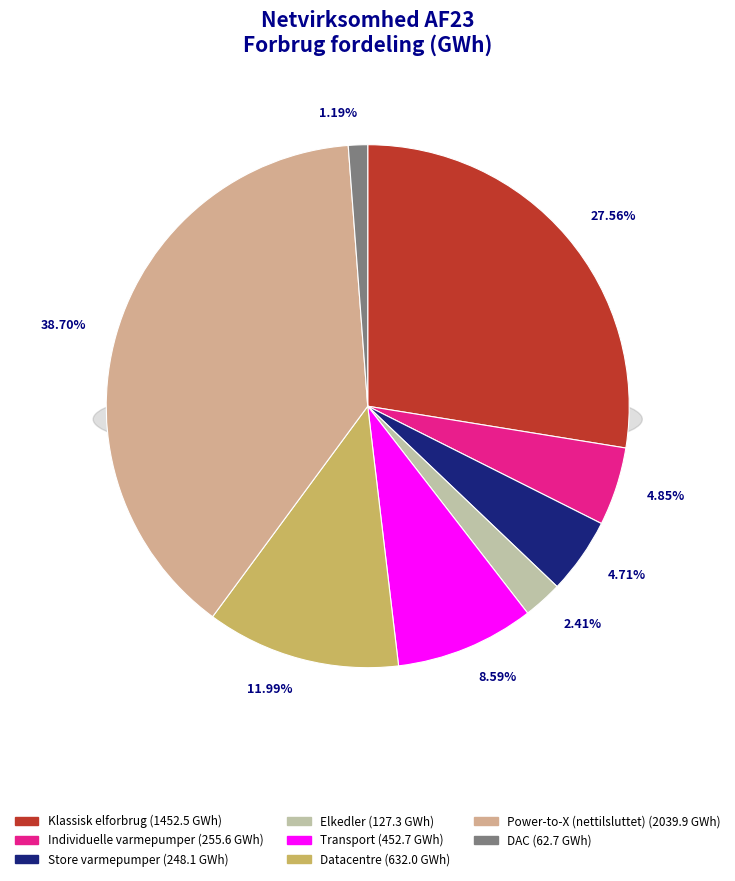

To the nearest percent, what percentage of the pie is Klassisk elforbrug?

28%